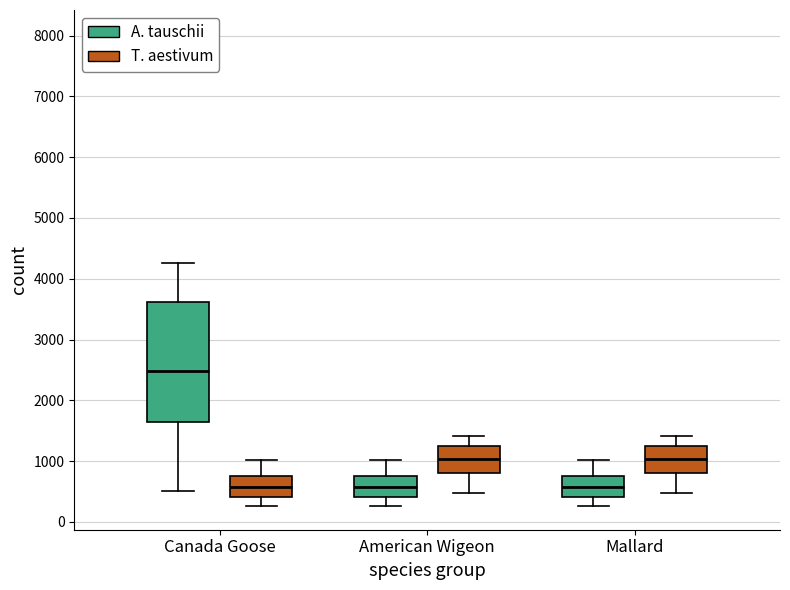

Reading left to right, read every box against the y-axis: the position of its median line, the range the box covers, and the ends of its whiskers. The values are not printed on the chart, so give them approximately, as read against the axis.

Canada Goose (A. tauschii): median 2500, box 1600 to 3600, whiskers 500 to 4300
Canada Goose (T. aestivum): median 600, box 400 to 800, whiskers 300 to 1000
American Wigeon (A. tauschii): median 600, box 400 to 800, whiskers 300 to 1000
American Wigeon (T. aestivum): median 1000, box 800 to 1300, whiskers 500 to 1400
Mallard (A. tauschii): median 600, box 400 to 800, whiskers 300 to 1000
Mallard (T. aestivum): median 1000, box 800 to 1300, whiskers 500 to 1400